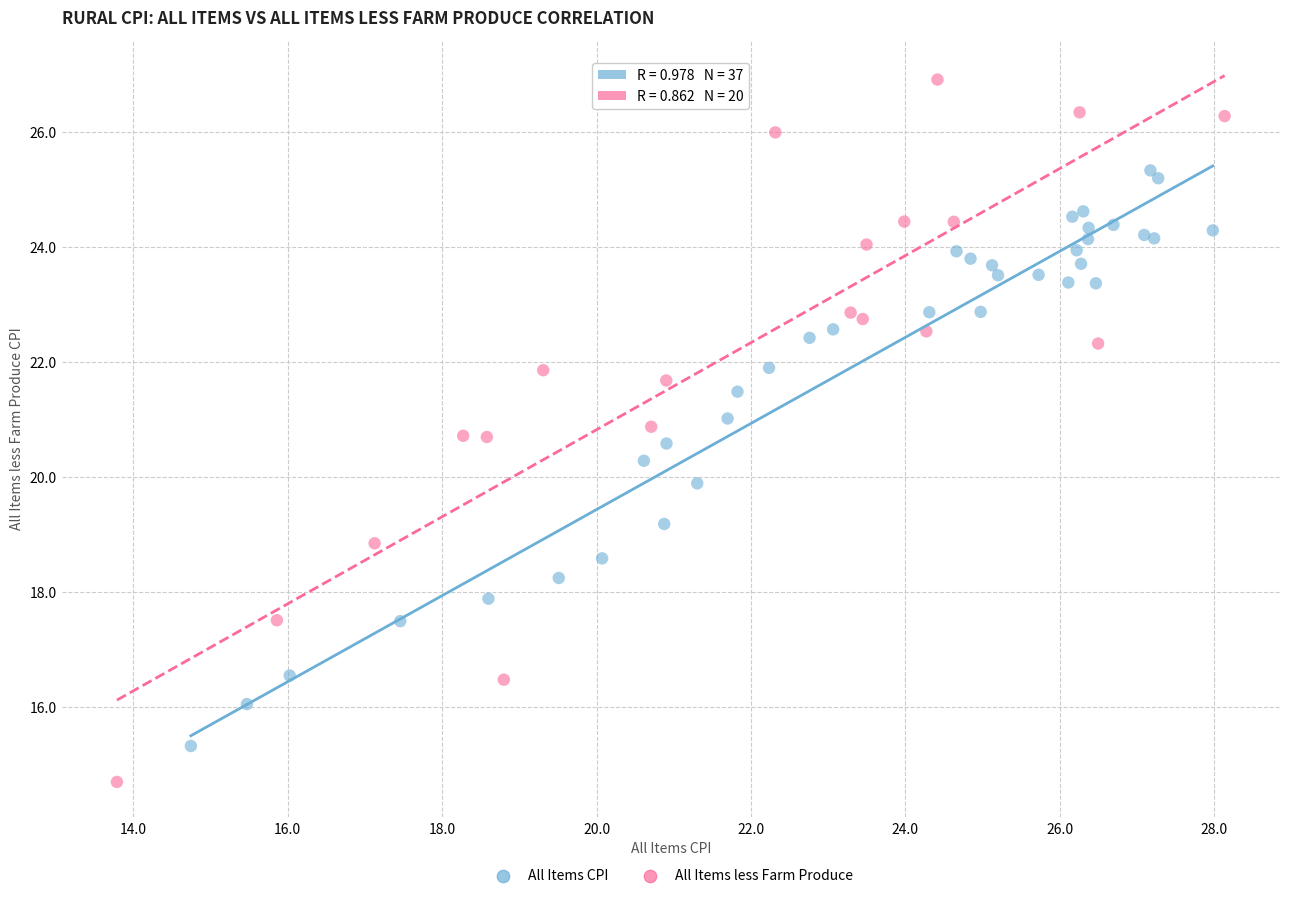

Which series has the widest spread of Y values?

All Items less Farm Produce